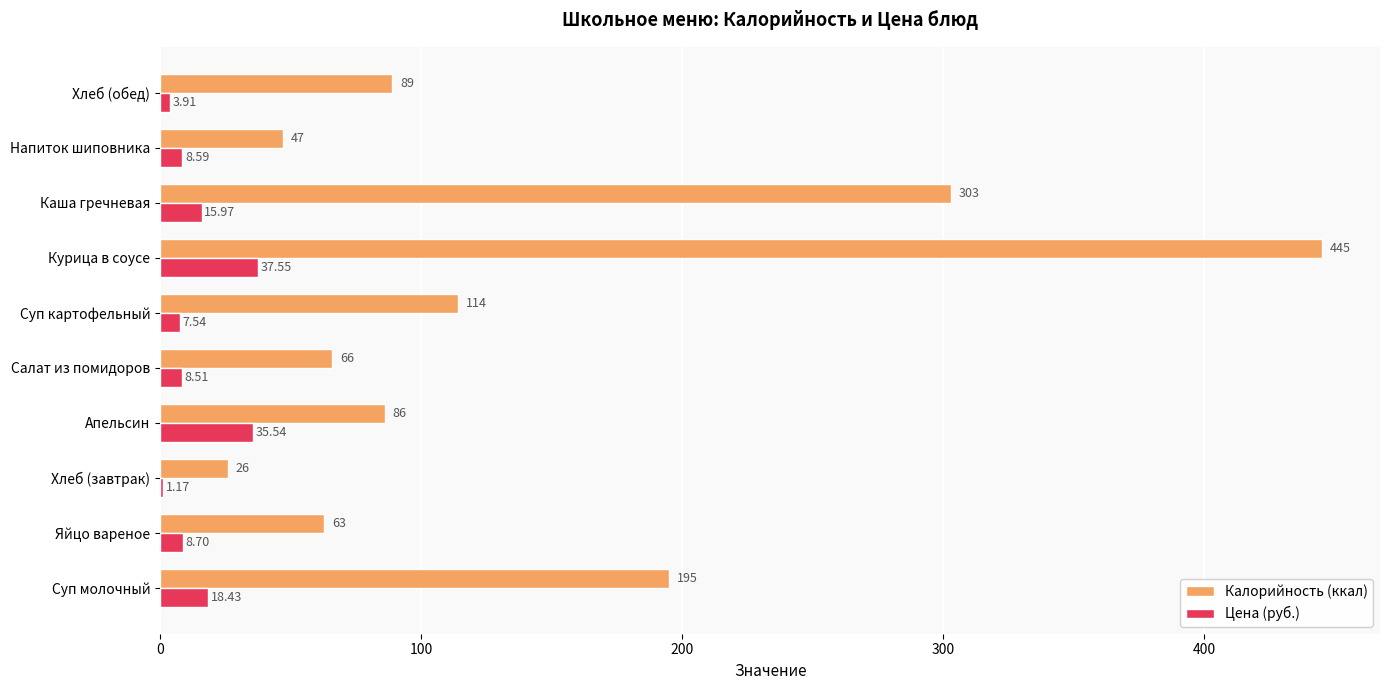

Which category has the highest value in the Цена (руб.) series?

Курица в соусе